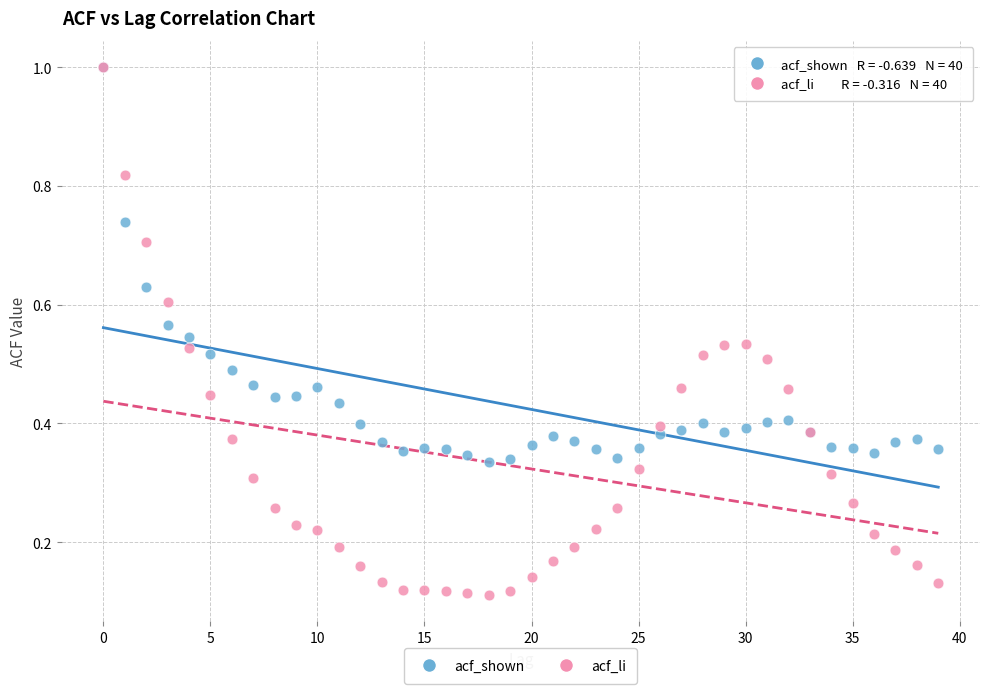

What are all the series names shown in the legend?

acf_shown, acf_li